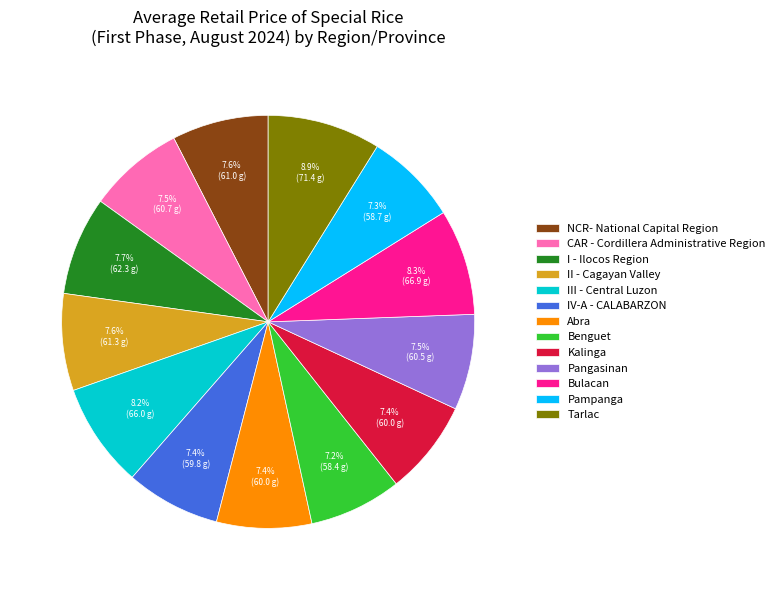

What percentage is the Kalinga slice, to the nearest percent?

7%